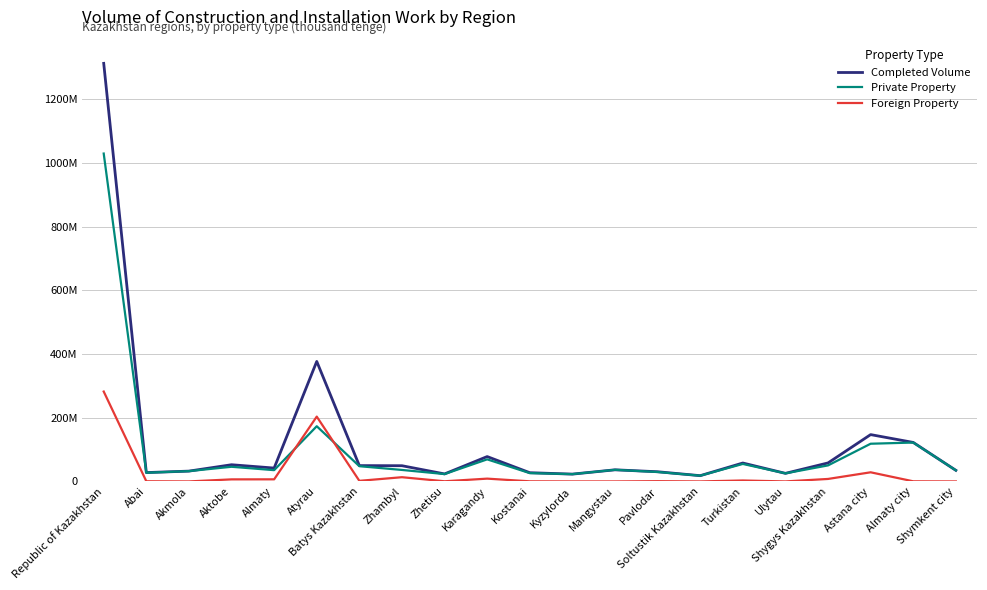

List the labels in order of Foreign Property value, largest first.

Republic of Kazakhstan, Atyrau, Astana city, Zhambyl, Karagandy, Shygys Kazakhstan, Almaty, Aktobe, Turkistan, Batys Kazakhstan, Pavlodar, Abai, Zhetisu, Almaty city, Kostanai, Akmola, Kyzylorda, Mangystau, Soltustik Kazakhstan, Ulytau, Shymkent city